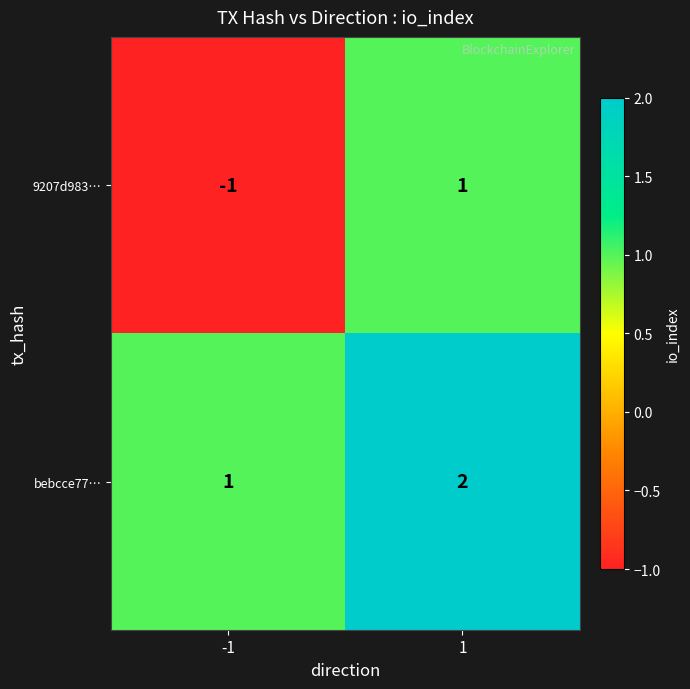

True or false: 9207d983… has a value of -1 at -1.

True